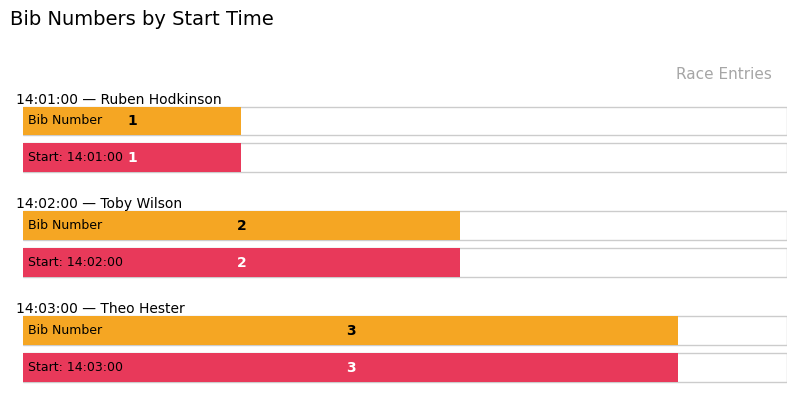

List the labels in order of value, smallest first.

14:01:00, 14:02:00, 14:03:00